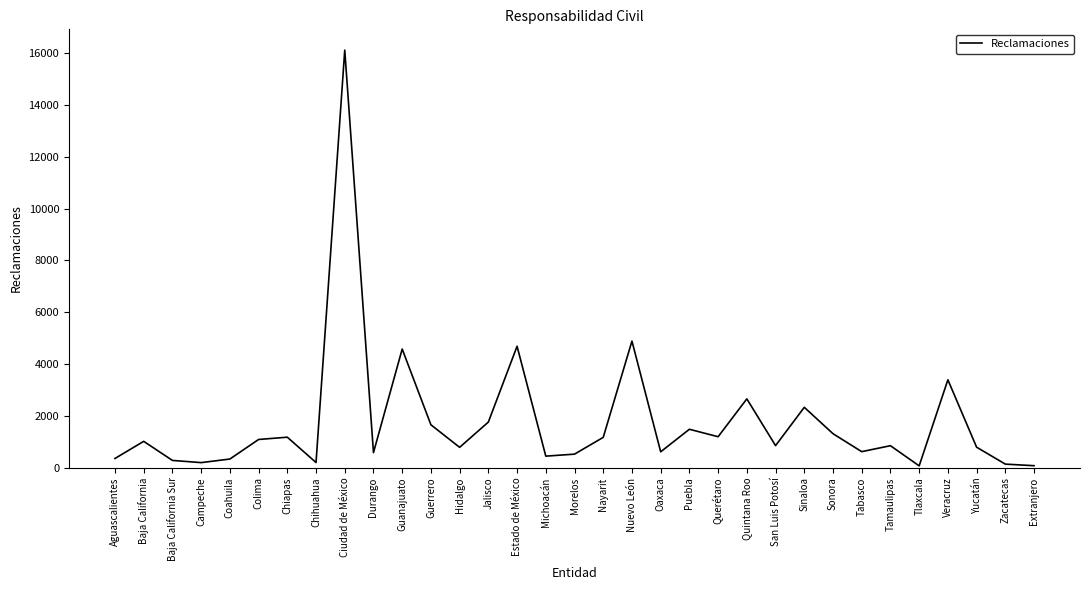

True or false: the data shows 792 at Yucatán.

True